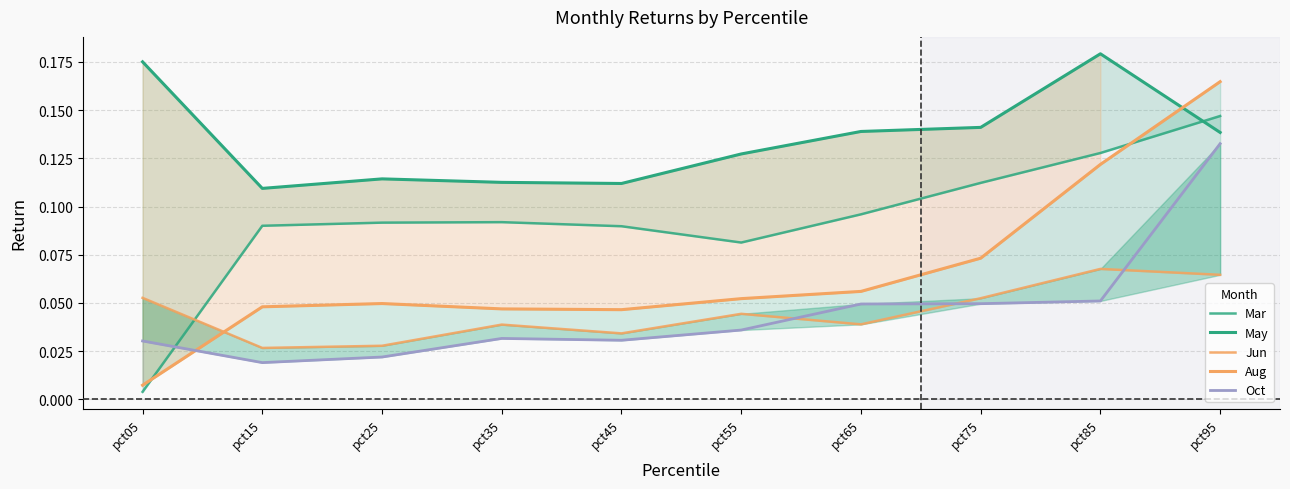

How many times do Aug and Oct cross each other?

1